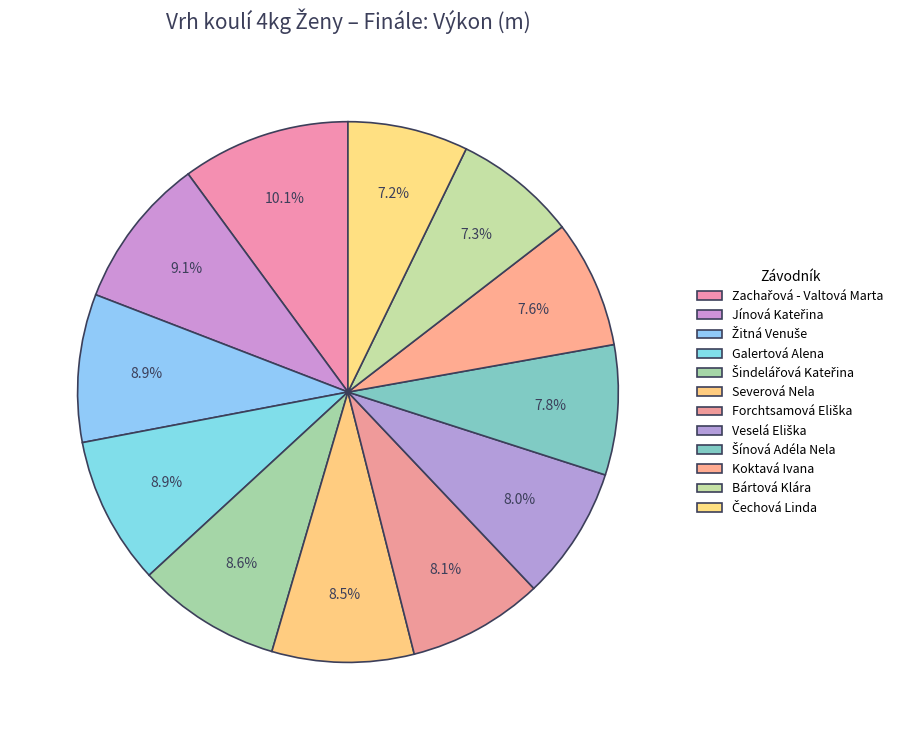

To the nearest percent, what percentage of the pie is Veselá Eliška?

8%